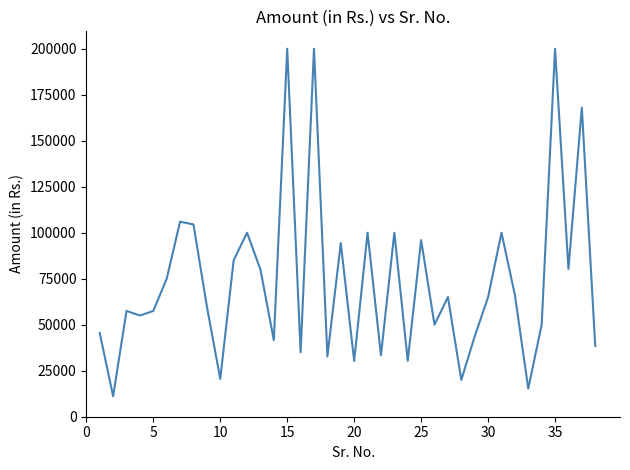

What is the maximum value shown in the chart?

200000